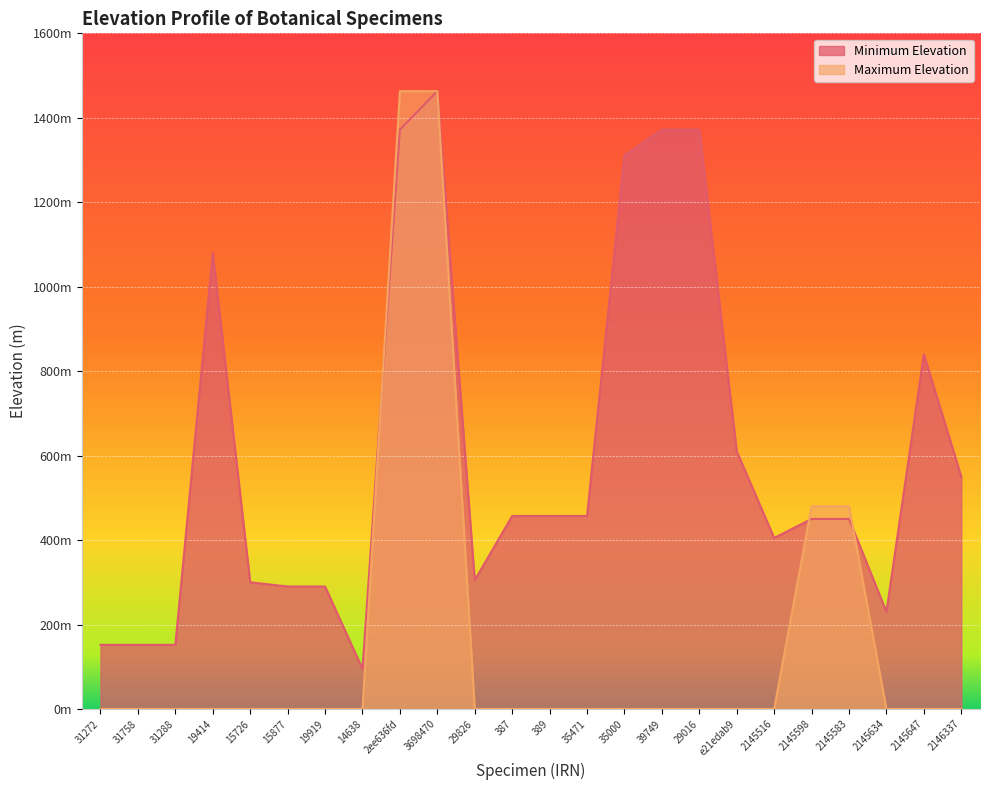

Reading right to left, extract all data points from this chart.

Minimum Elevation: 2146337=550	2145647=840	2145634=230	2145583=450	2145598=450	2145516=405	e21edab9=610	29016=1372	39749=1372	35000=1311	35471=457	389=457	387=457	29826=305	3698470=1463	2ee636fd=1372	14638=95	19919=290	15877=290	15726=300	19414=1080	31288=152	31758=152	31272=152
Maximum Elevation: 2146337=0	2145647=0	2145634=0	2145583=480	2145598=480	2145516=0	e21edab9=0	29016=0	39749=0	35000=0	35471=0	389=0	387=0	29826=0	3698470=1463	2ee636fd=1463	14638=0	19919=0	15877=0	15726=0	19414=0	31288=0	31758=0	31272=0